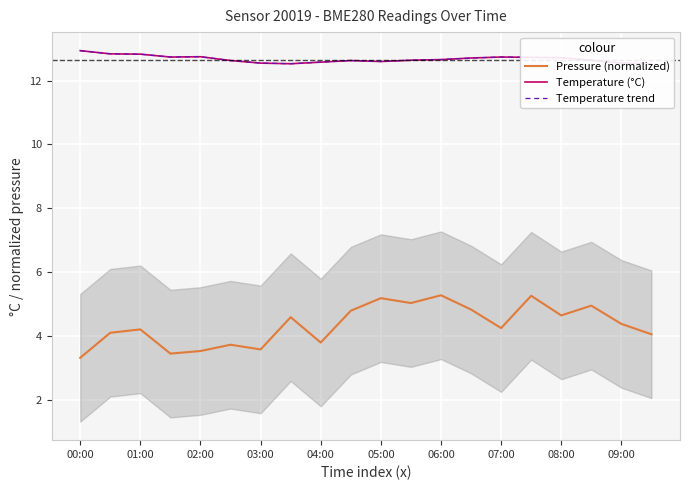

True or false: Pressure (normalized) has a value of 3.6 at 03:00.

True